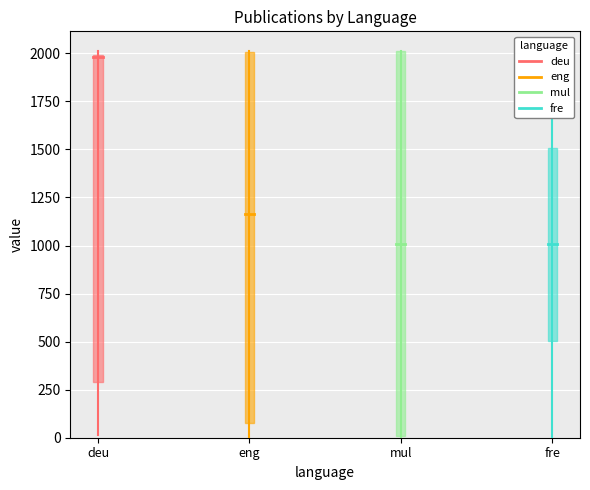

At which category is the sum across all series the highest?

eng